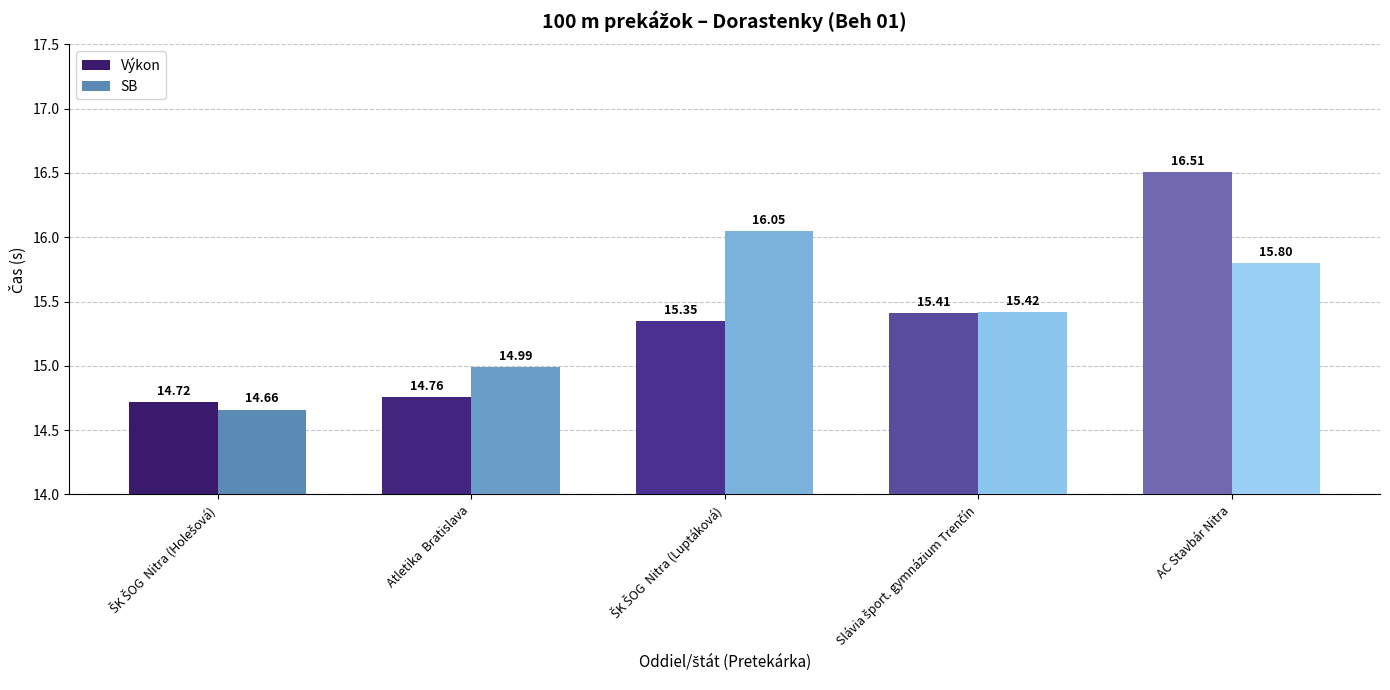

Rank the series by their maximum value, from lowest to highest.

SB, Výkon